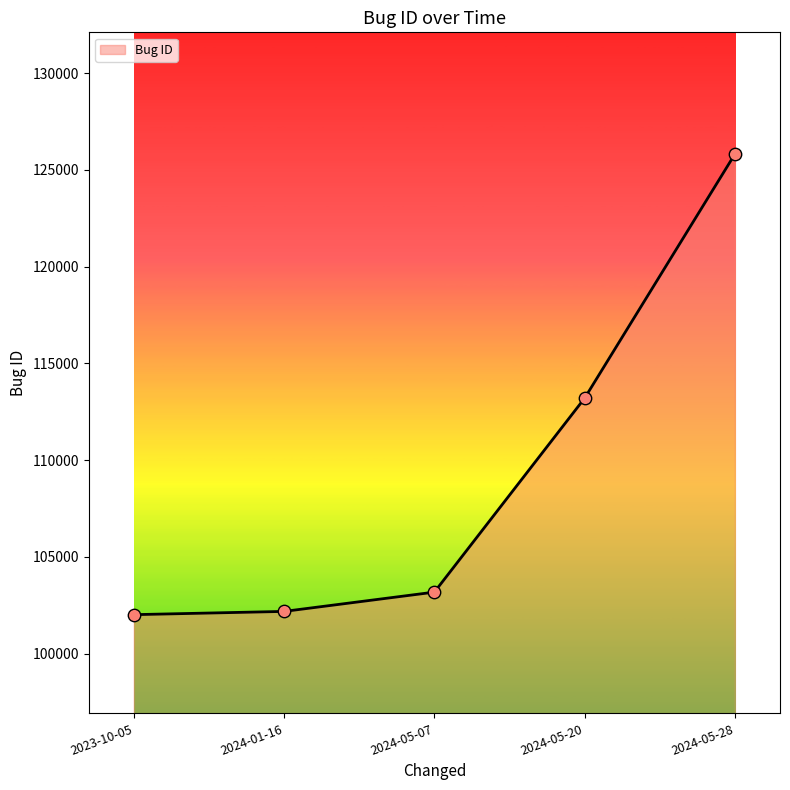

Which has a higher value, 2024-05-20 or 2024-05-07?

2024-05-20